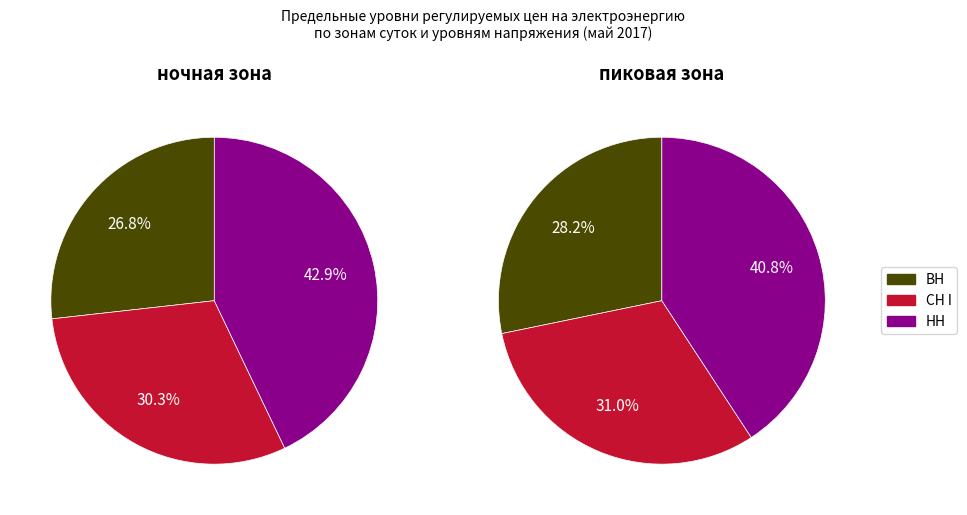

Count the number of slices in the pie.

3